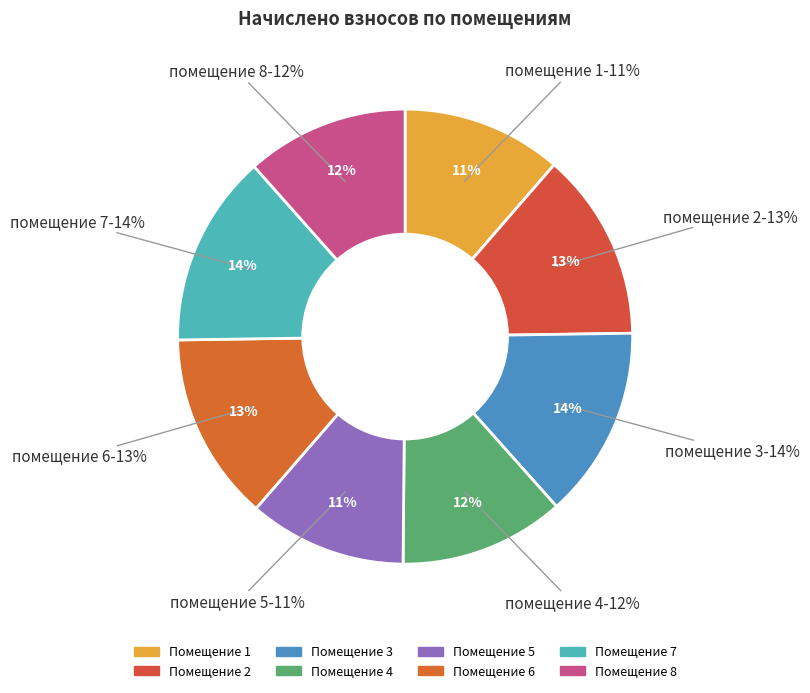

To the nearest percent, what percentage of the pie is 1?

11%